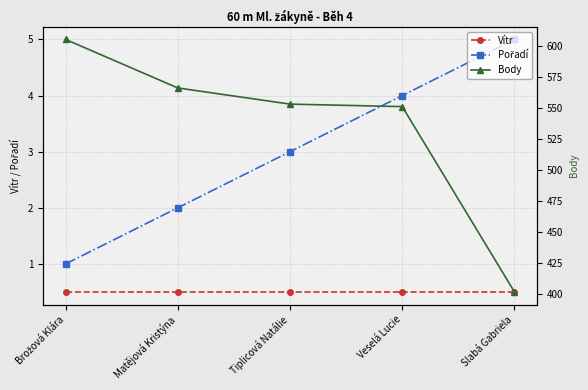

What value does the Pořadí series have at Tiplicová Natálie?

3.0